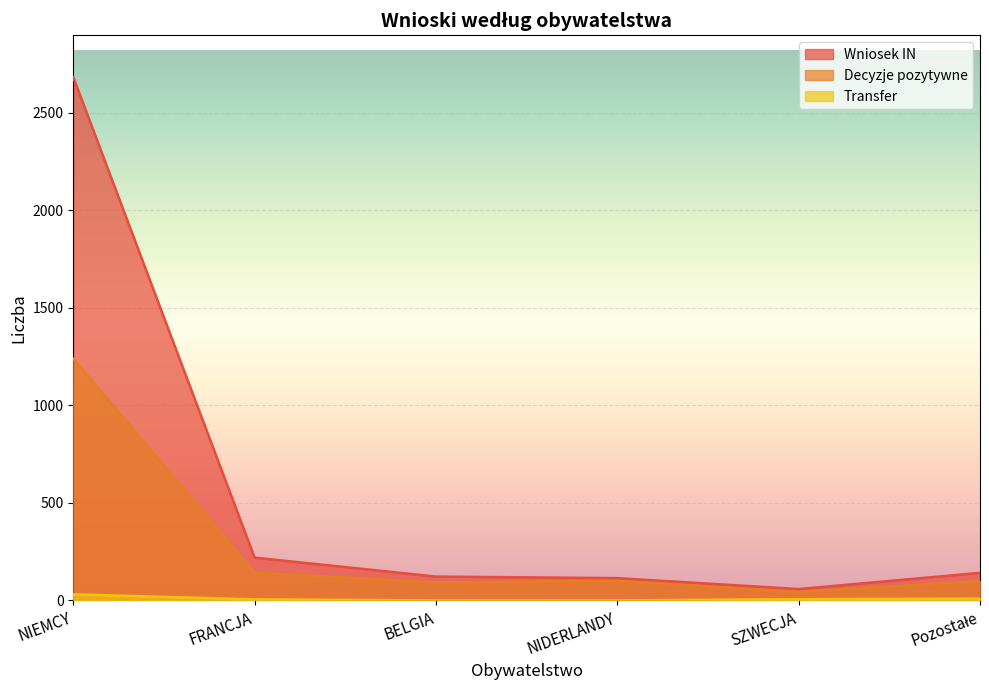

What is the average value of the Transfer series?

8